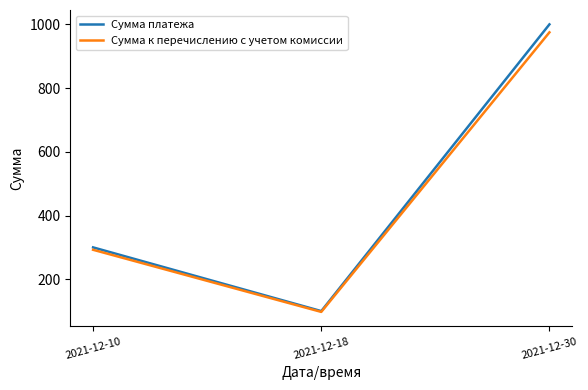

What is the approximate value of Сумма платежа at 2021-12-10?

300.0